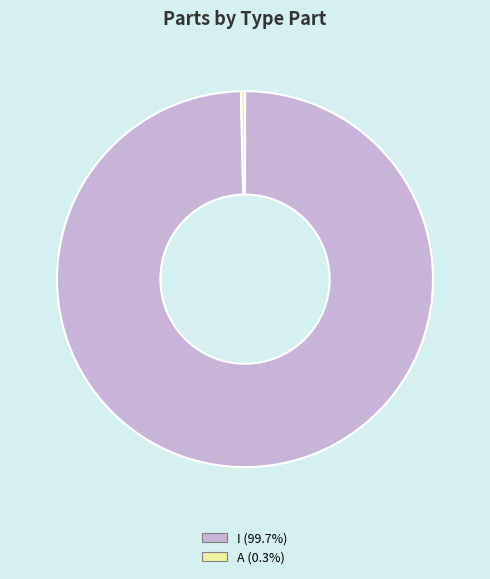

Rank the categories by value from highest to lowest.

I, A